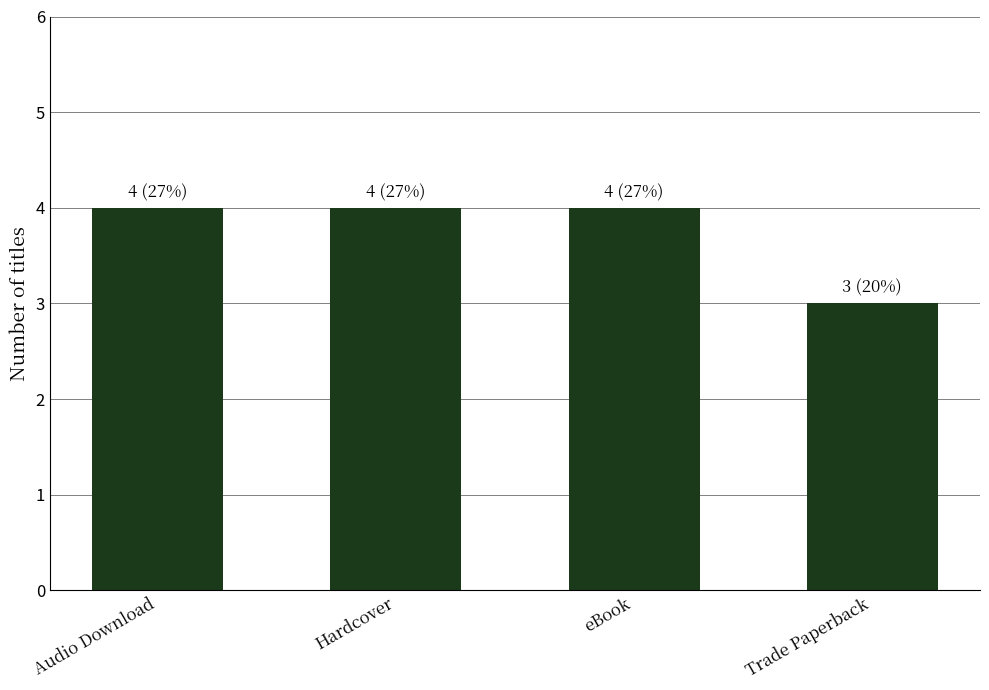

Is it true that the value at eBook is 4?

True